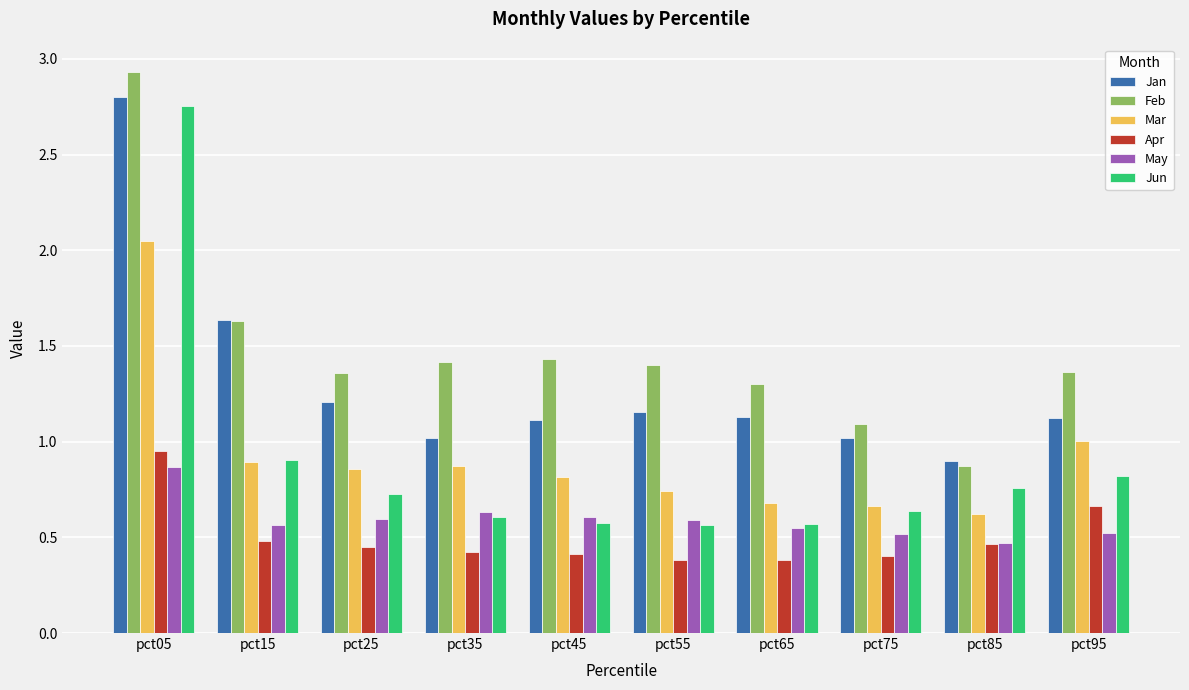

The Jun series shows 0.3 at pct15. True or false?

False